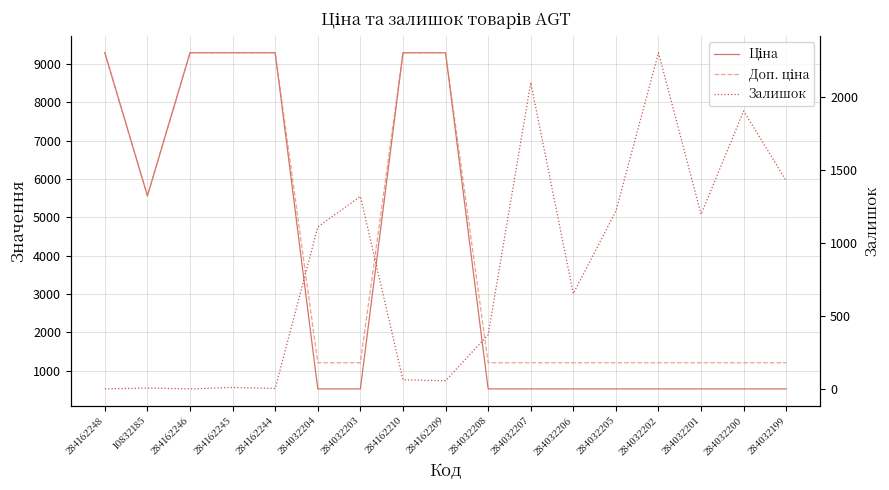

At which category is the sum across all series the highest?

284162210